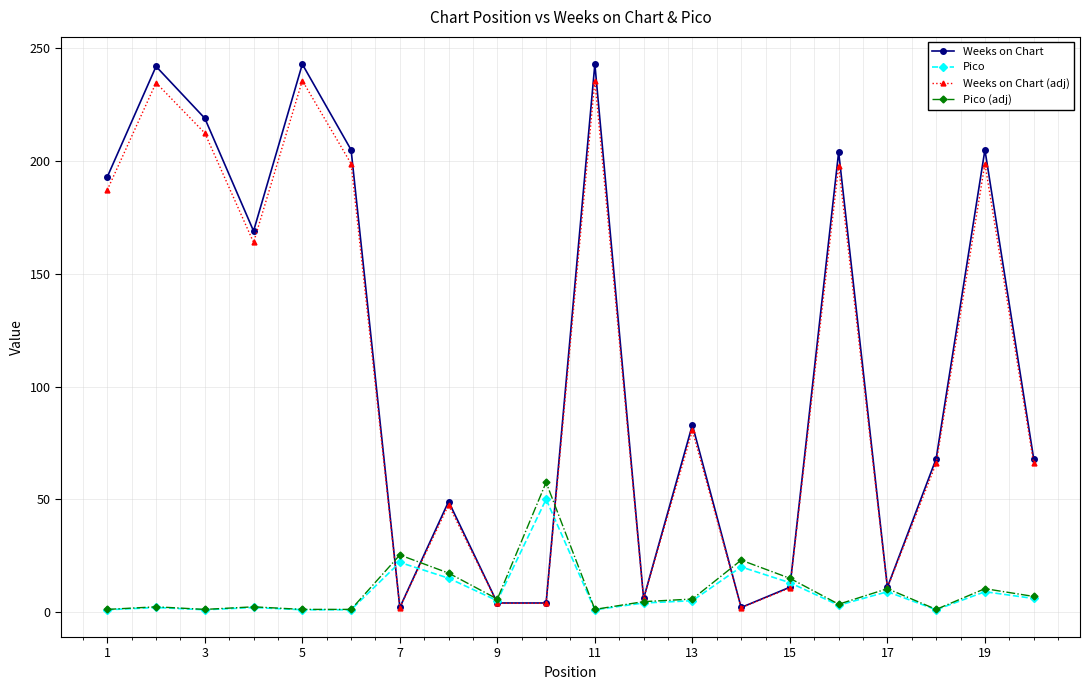

Which series has the largest range (max minus min)?

Weeks on Chart